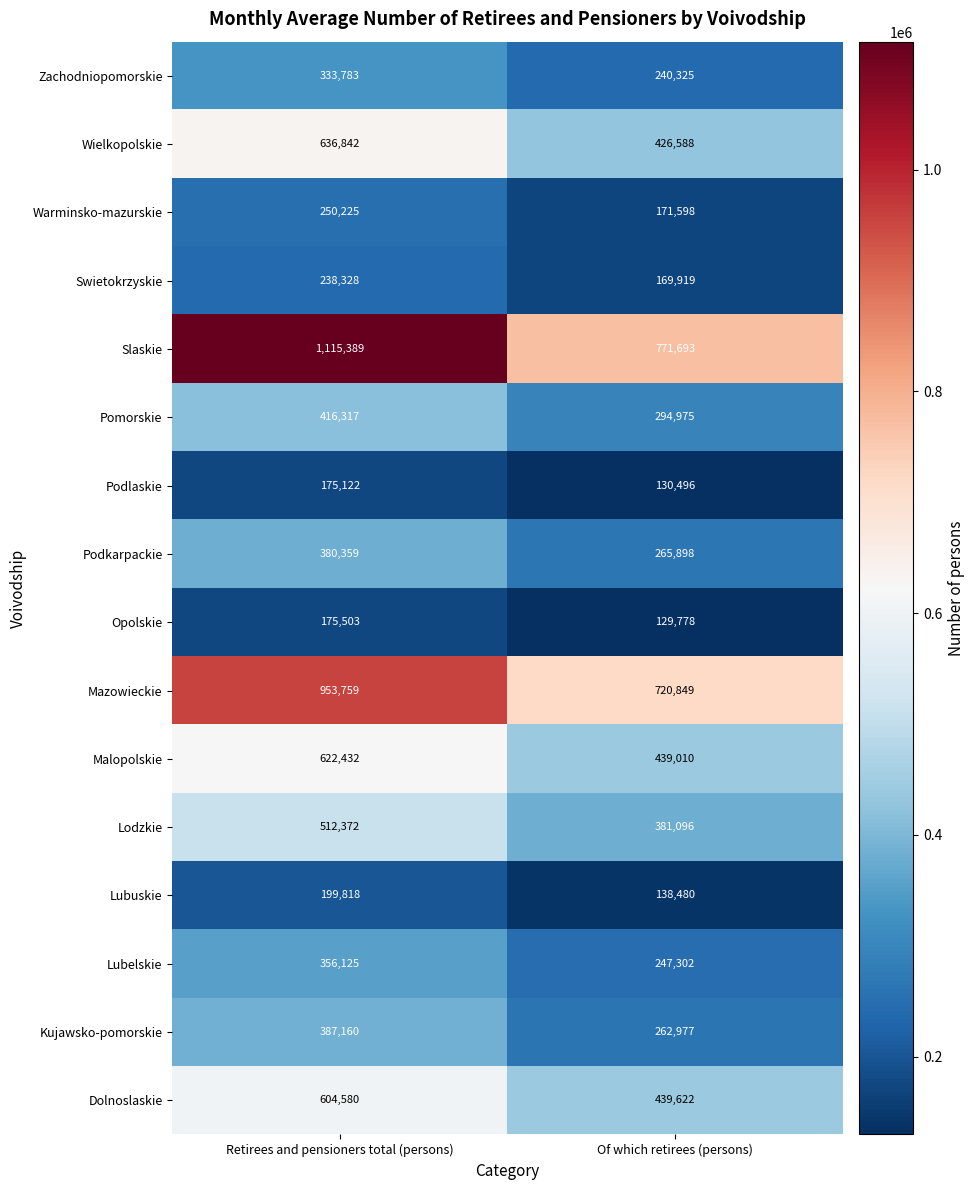

What is the sum of all Wielkopolskie values?

1063430